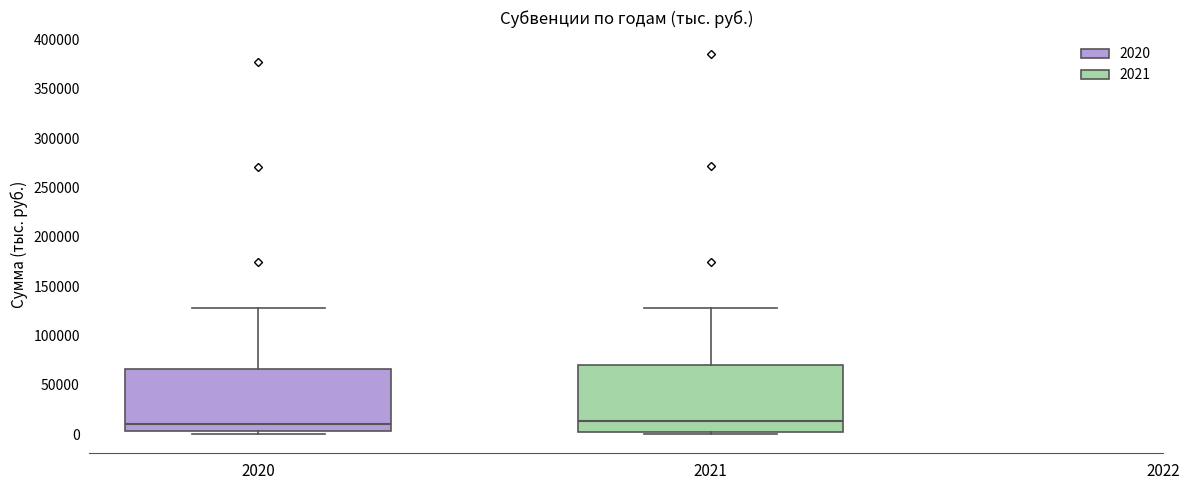

Where does the median line of the box at x = 2021 sit on the y-axis? The values are not printed on the chart, so give them approximately, as read against the axis.

15000